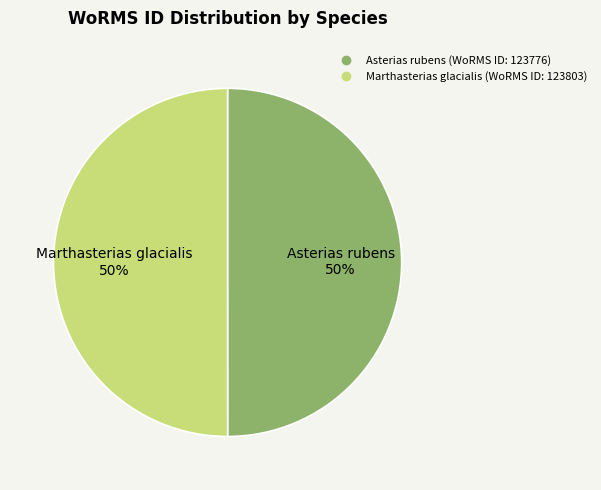

To the nearest percent, what is the average slice percentage?

50%